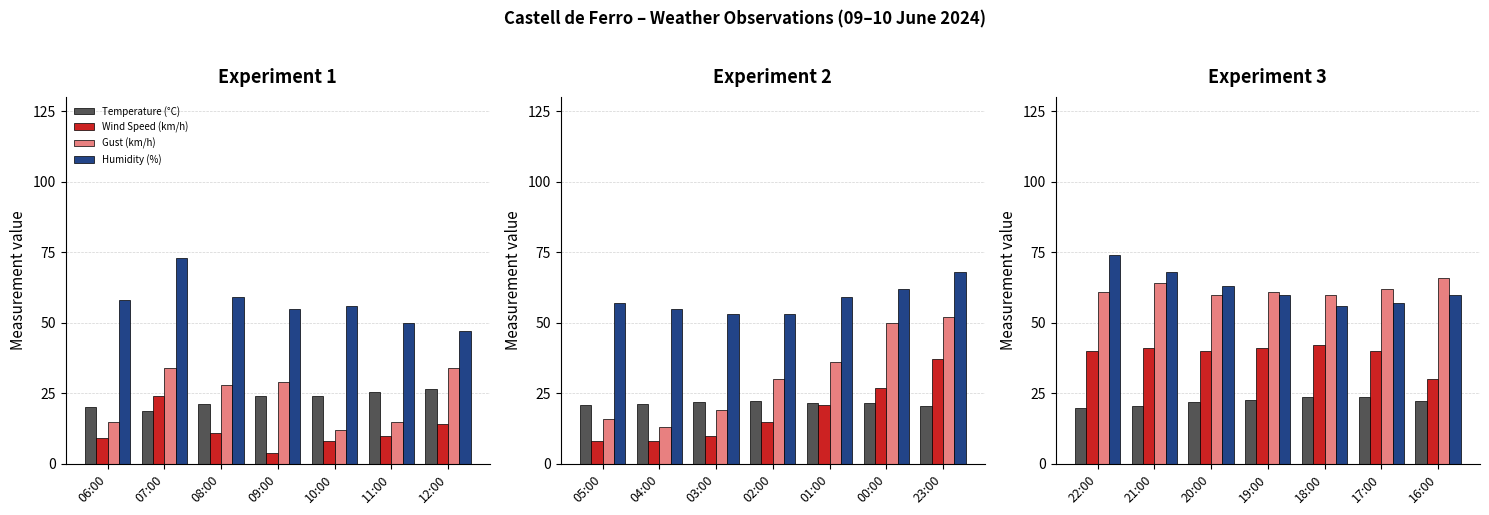

What position from the left is 19:00?

4